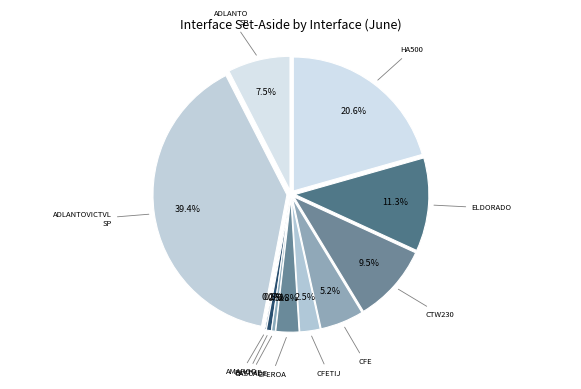

Count the number of slices in the pie.

11